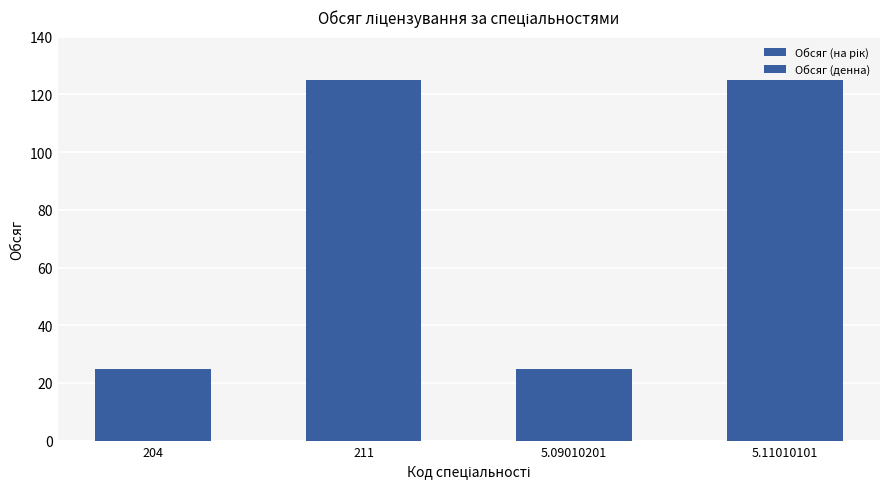

Is it true that Обсяг (денна) equals 125 at 5.11010101?

True